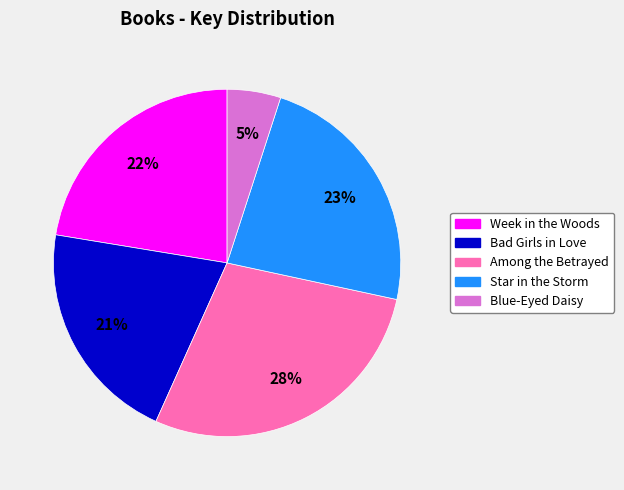

Rank the categories by value from lowest to highest.

Blue-Eyed Daisy, Bad Girls in Love, Week in the Woods, Star in the Storm, Among the Betrayed